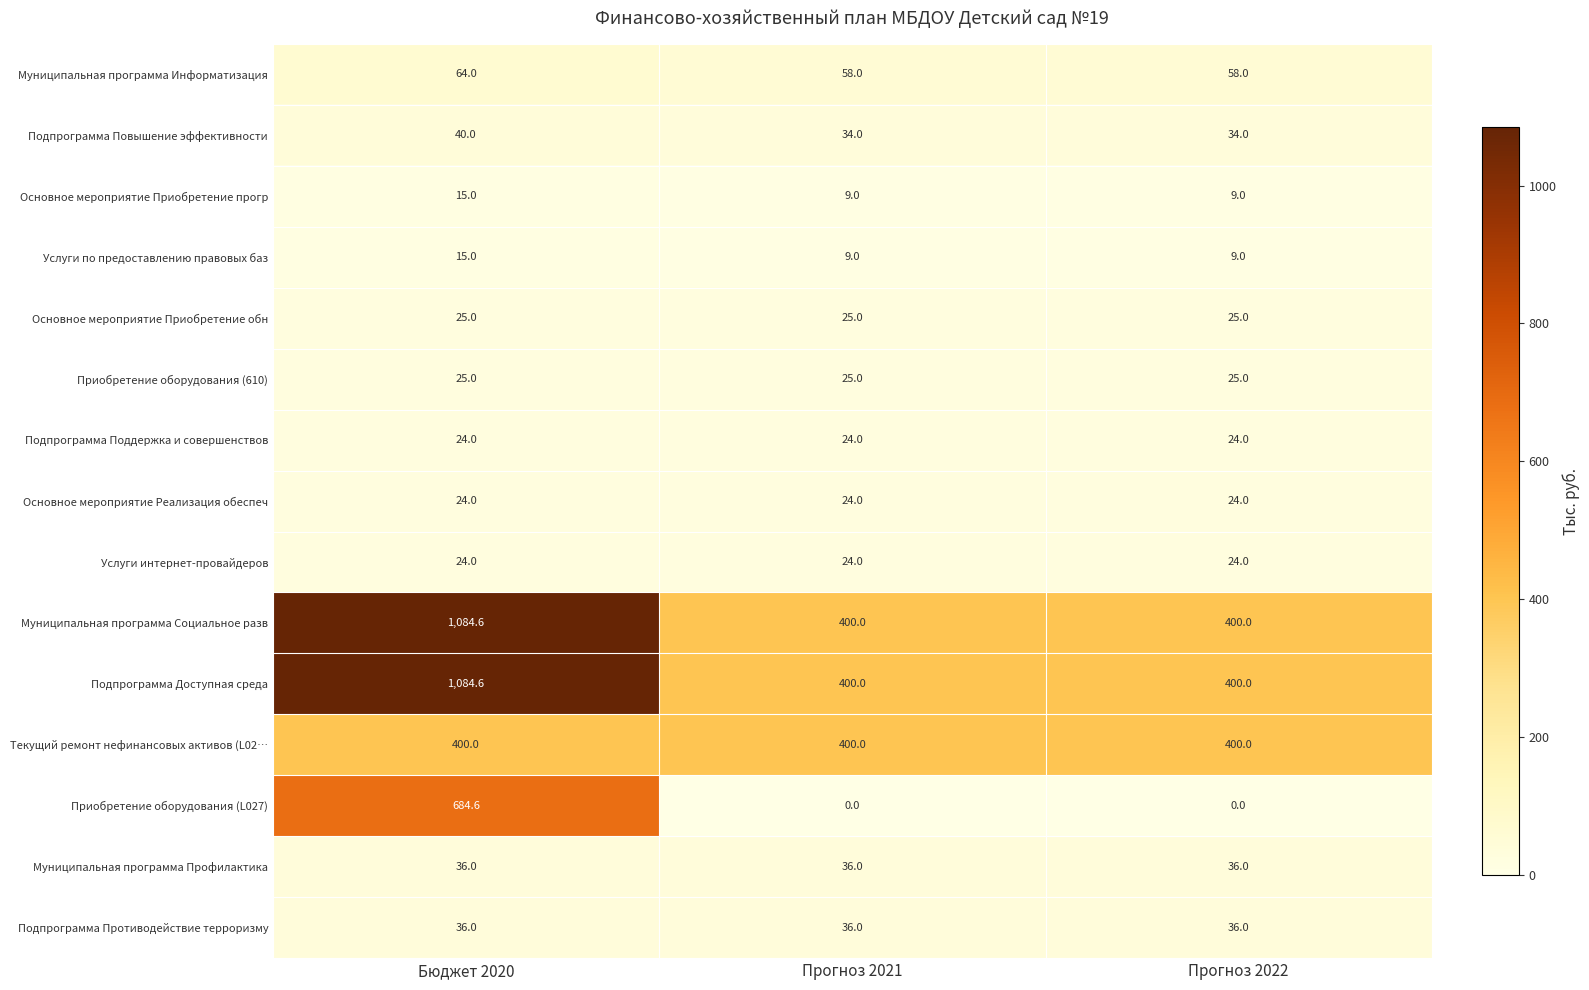

What is the minimum value for Муниципальная программа Социальное разв?

400.0